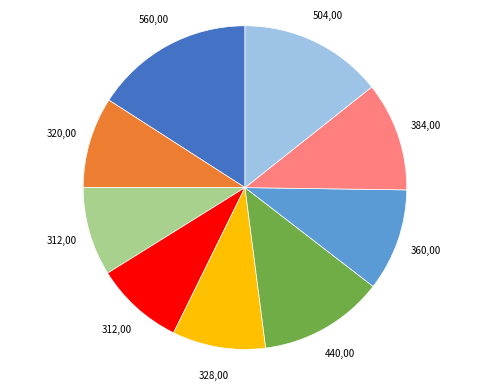

Is there a majority slice in this chart?

No